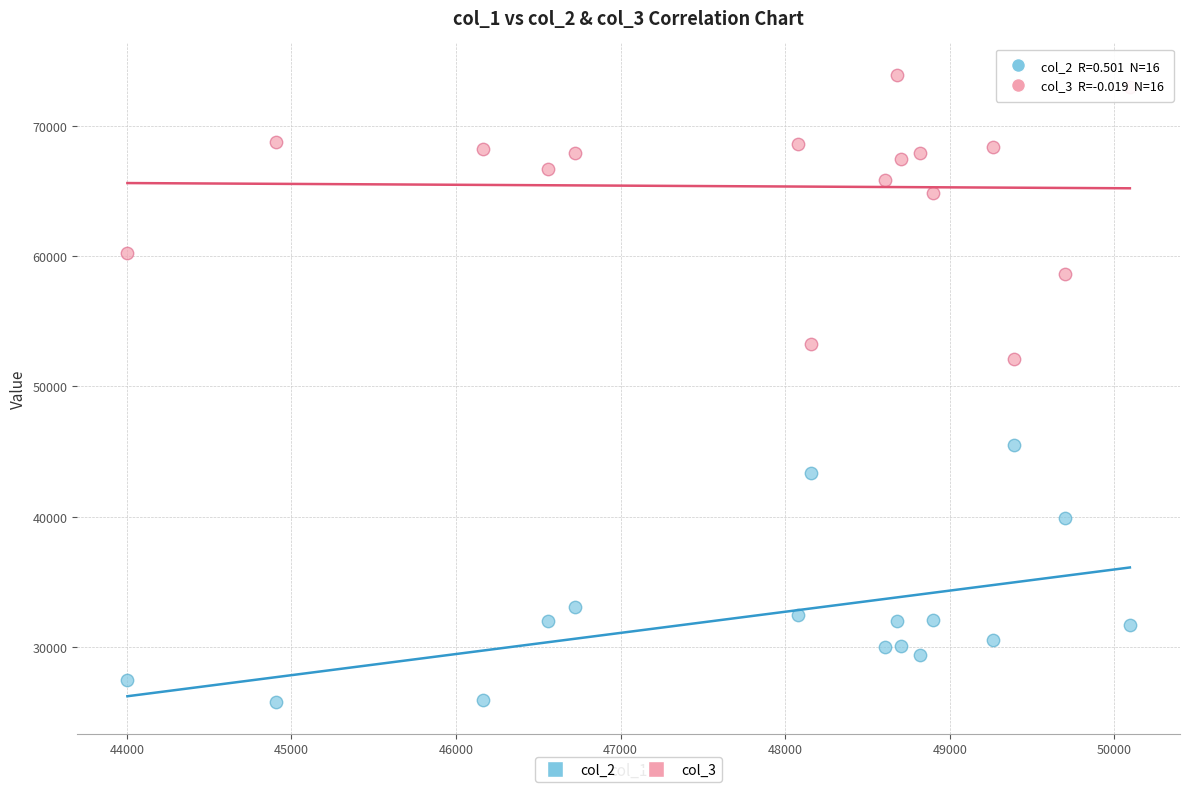

Across all series, what Y value is closest to 49834?

52119